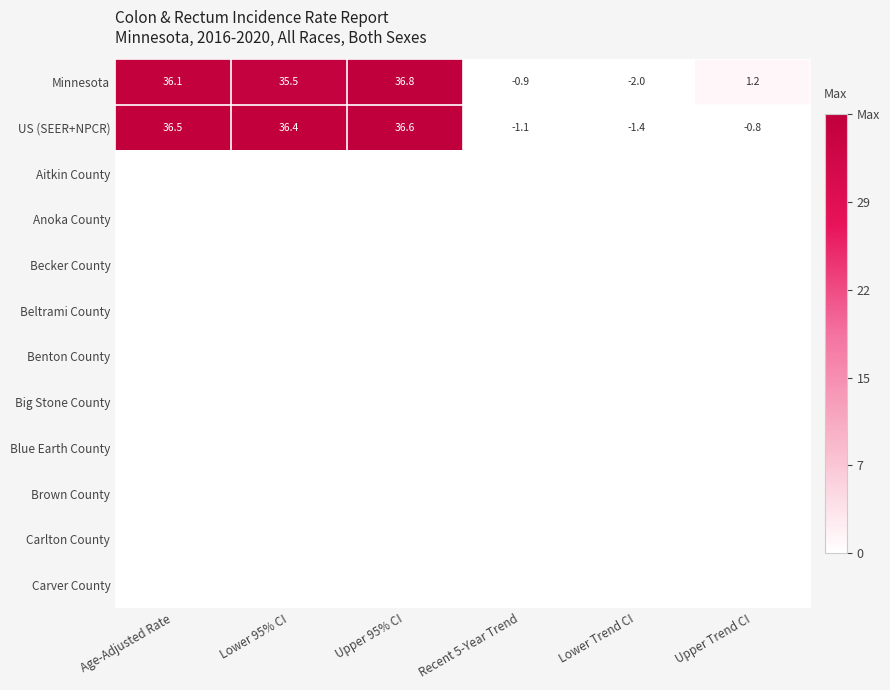

What is the difference between the maximum and minimum values in the Minnesota series?

38.8